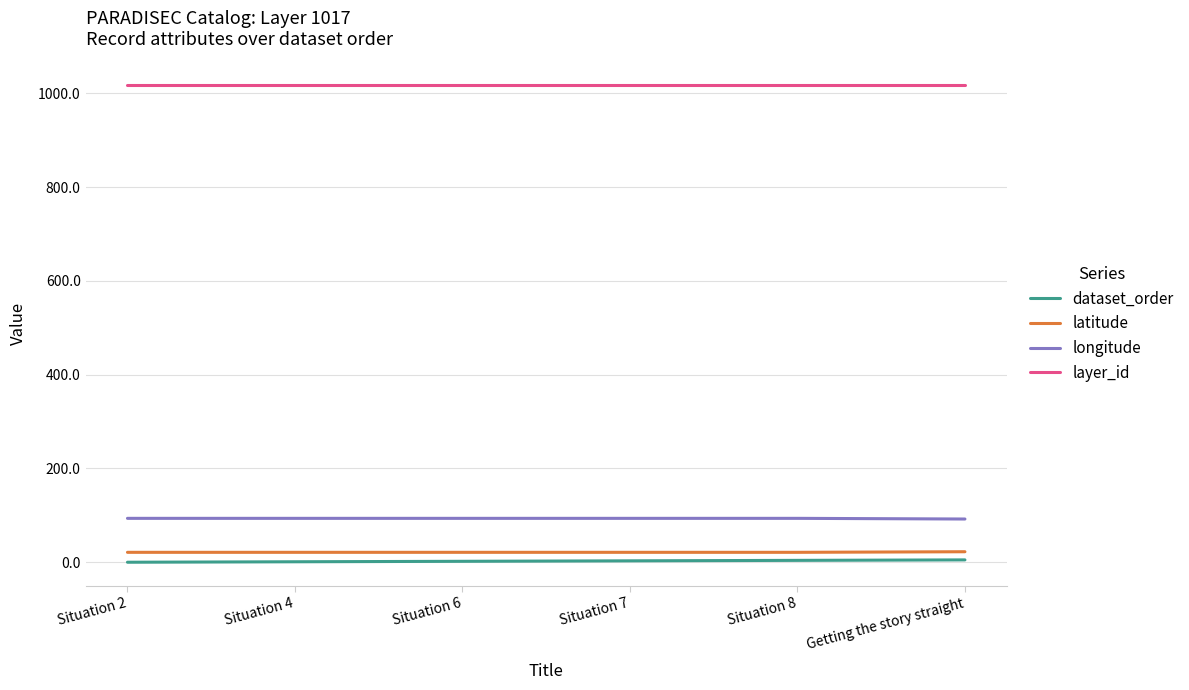

True or false: dataset_order and layer_id cross at least once.

False